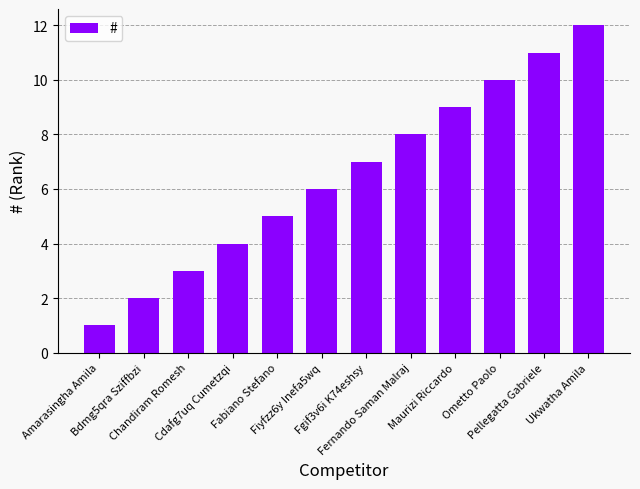

Is it true that the value at Maurizi Riccardo is 9?

True